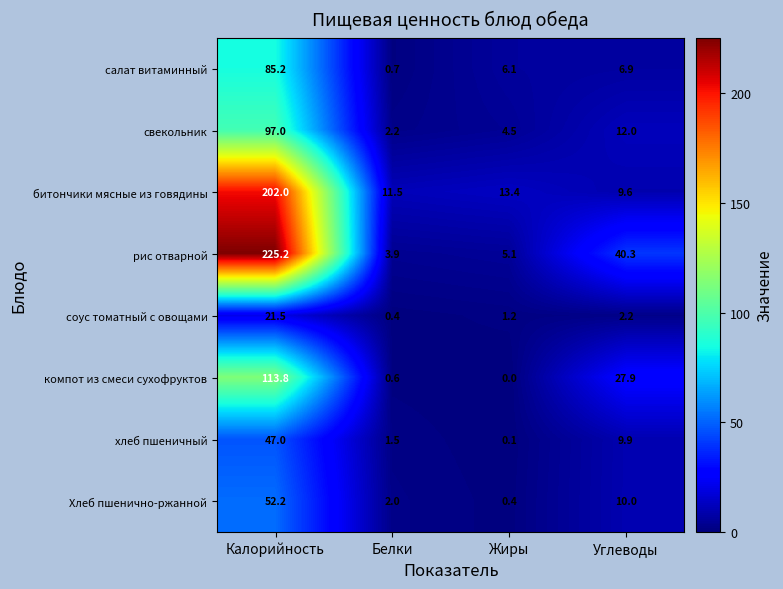

Between Белки and Жиры, which series saw the biggest shift?

салат витаминный